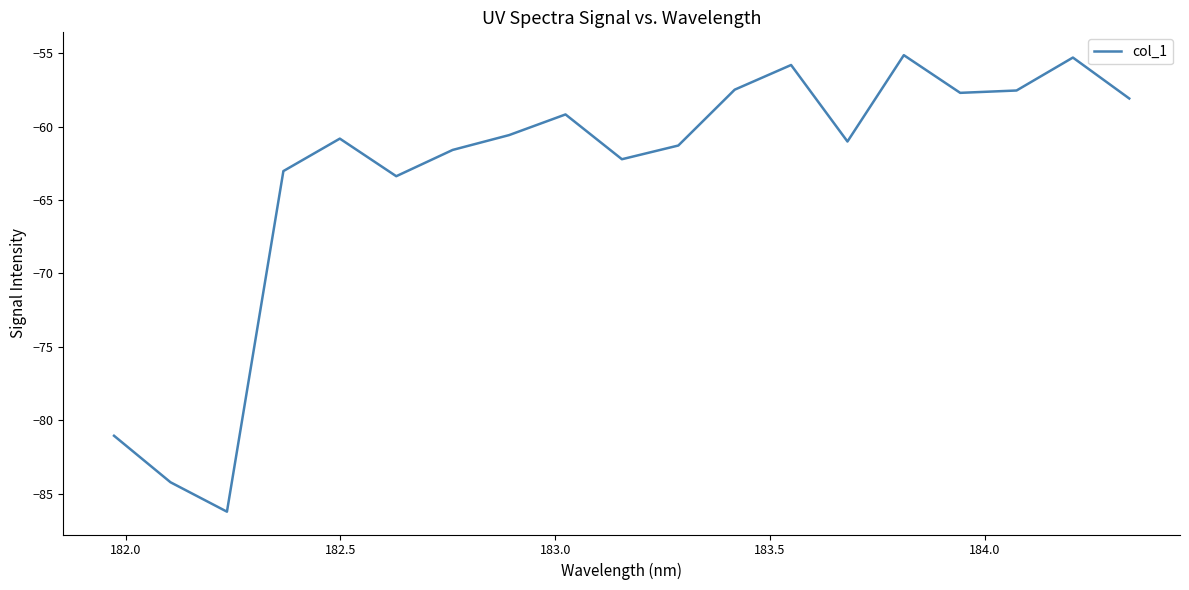

What is the difference between the maximum and minimum values?

31.1